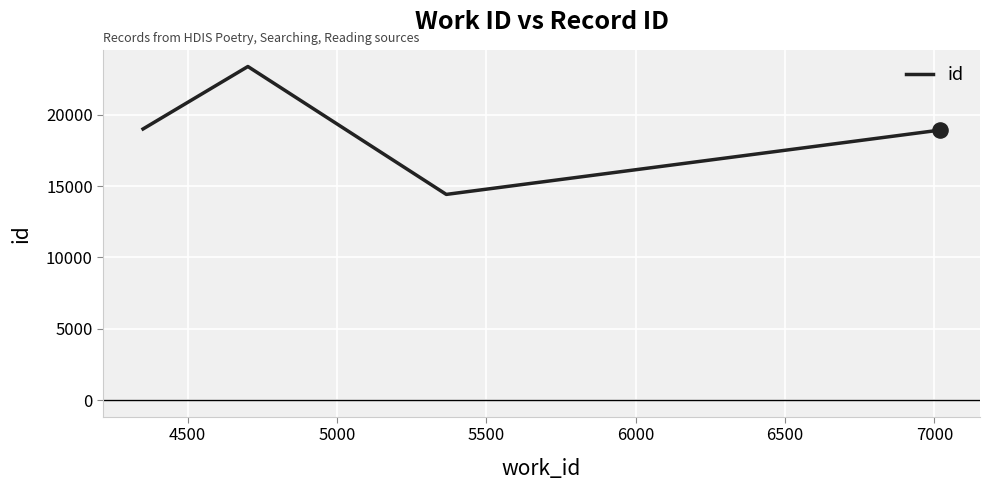

What is the difference between the maximum and minimum values?

8970